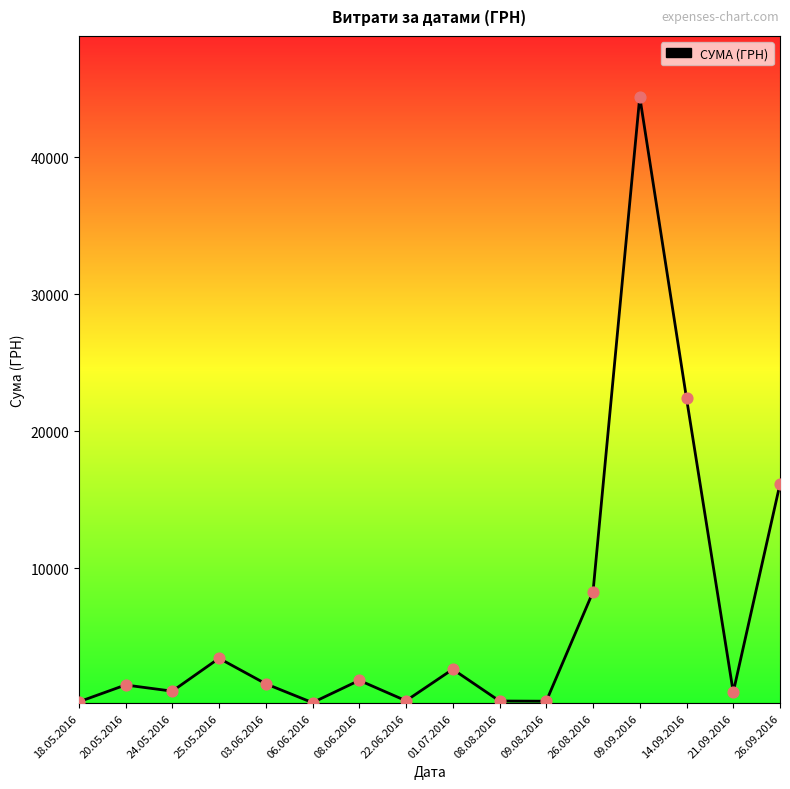

What is the change in value from 20.05.2016 to 03.06.2016?

+87.0